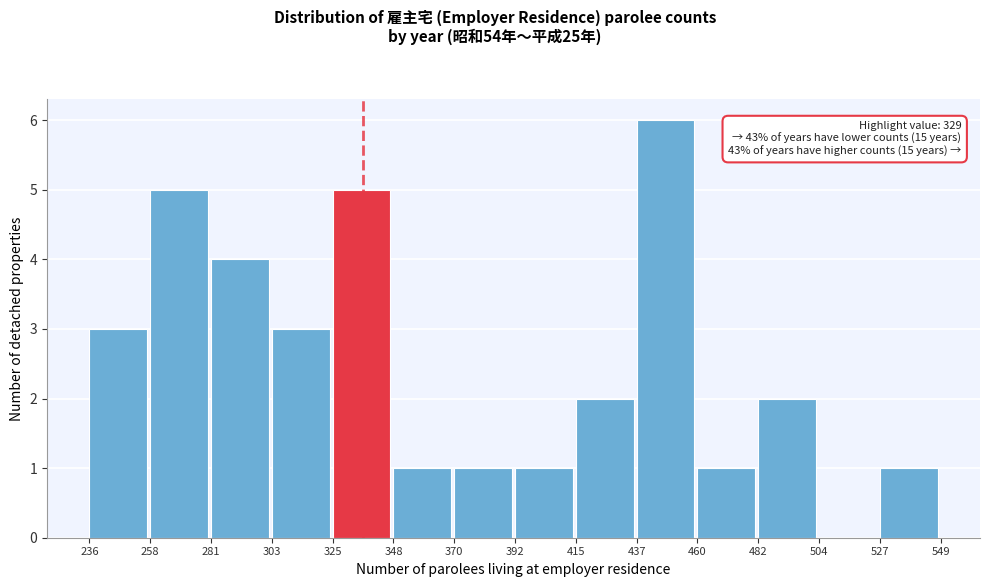

Over which range of the x-axis is the bar tallest?

437 to 460